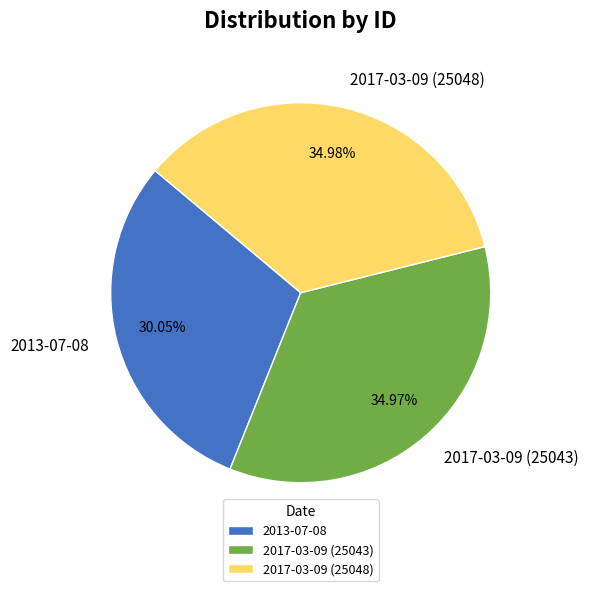

Count the number of slices in the pie.

3